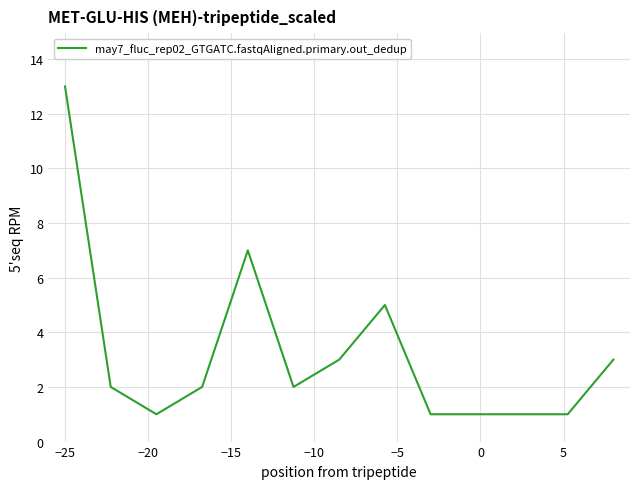

What is the greatest value displayed?

13